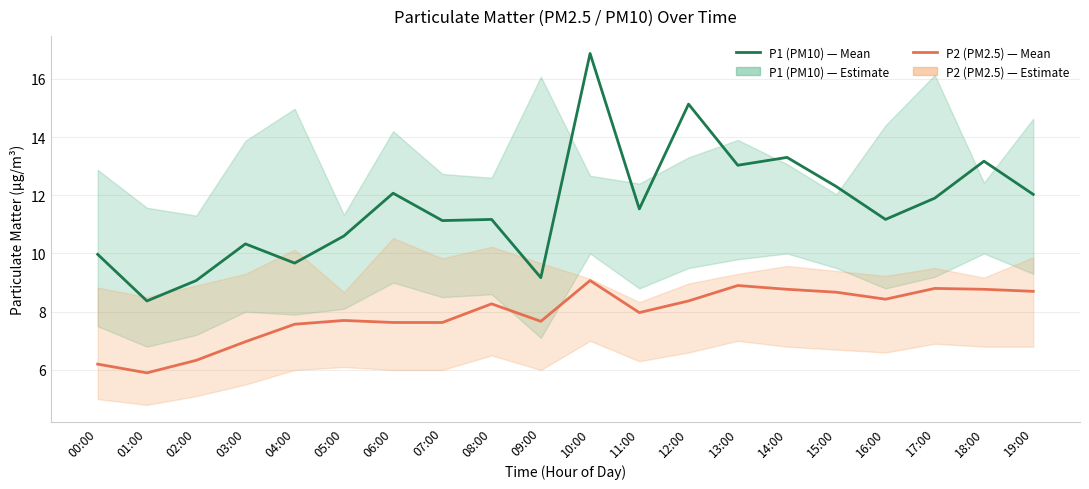

Reading left to right, what are all the values shown in this chart?

P1 (PM10): 00:00=10.0	01:00=8.4	02:00=9.1	03:00=10.3	04:00=9.7	05:00=10.6	06:00=12.1	07:00=11.1	08:00=11.2	09:00=9.2	10:00=16.9	11:00=11.5	12:00=15.1	13:00=13.0	14:00=13.3	15:00=12.3	16:00=11.2	17:00=11.9	18:00=13.2	19:00=12.0
P2 (PM2.5): 00:00=6.2	01:00=5.9	02:00=6.3	03:00=7.0	04:00=7.6	05:00=7.7	06:00=7.6	07:00=7.6	08:00=8.3	09:00=7.7	10:00=9.1	11:00=8.0	12:00=8.4	13:00=8.9	14:00=8.8	15:00=8.7	16:00=8.4	17:00=8.8	18:00=8.8	19:00=8.7